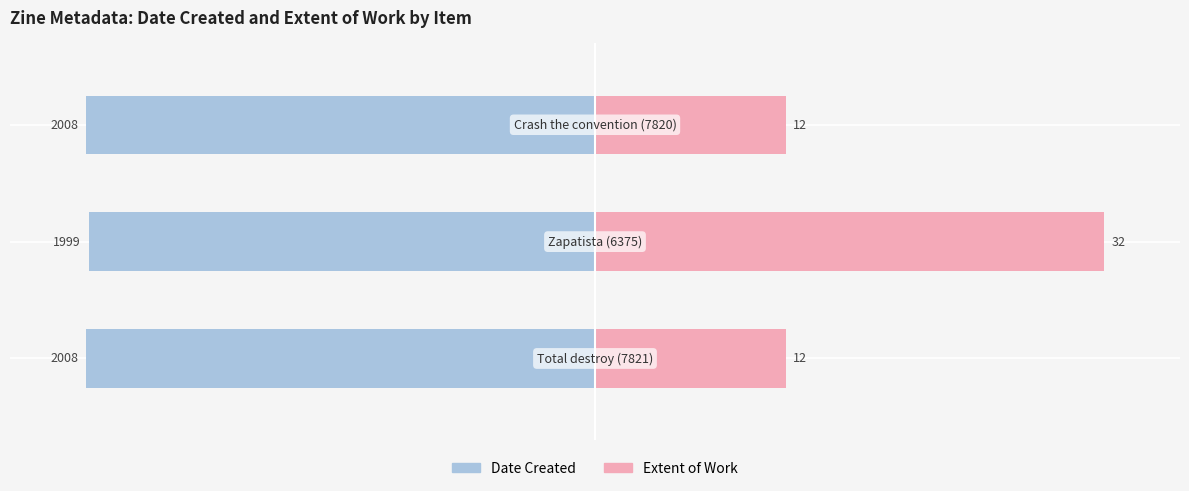

The Extent of Work series shows 20.5 at 1. True or false?

False